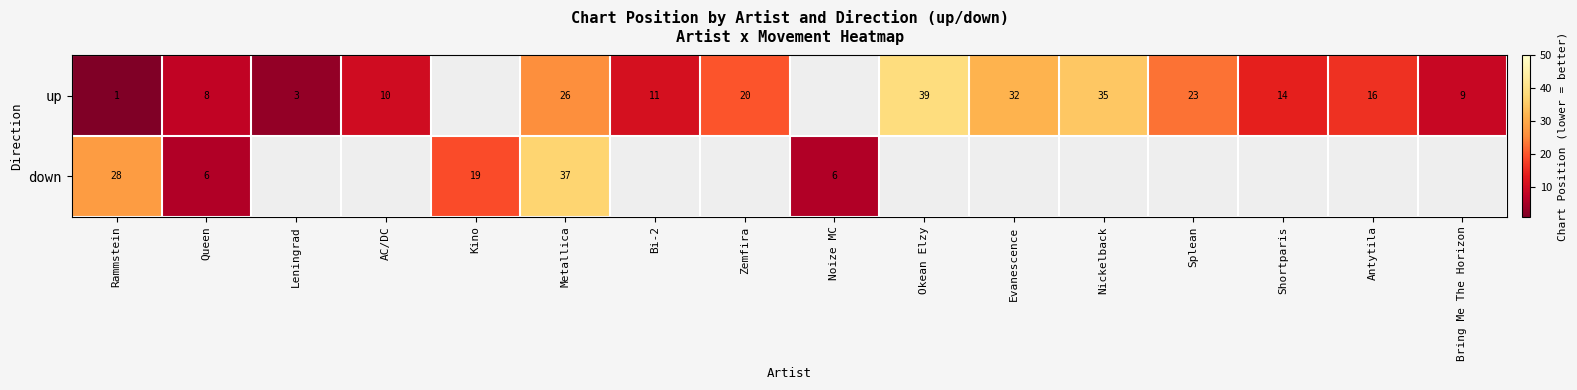

What is the difference between the highest and lowest values at Rammstein?

27